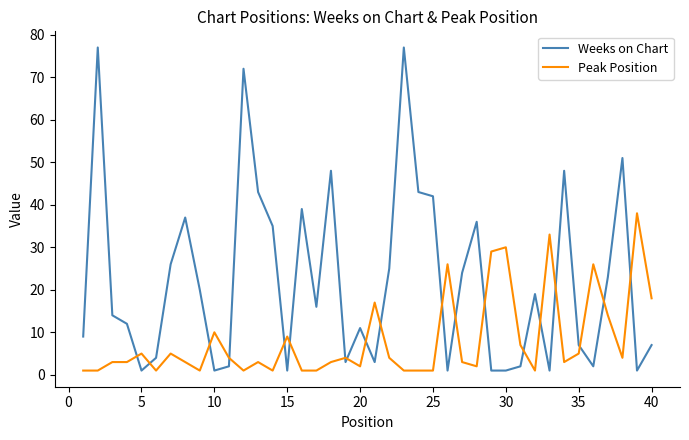

Rank the series by their maximum value, from lowest to highest.

Peak Position, Weeks on Chart